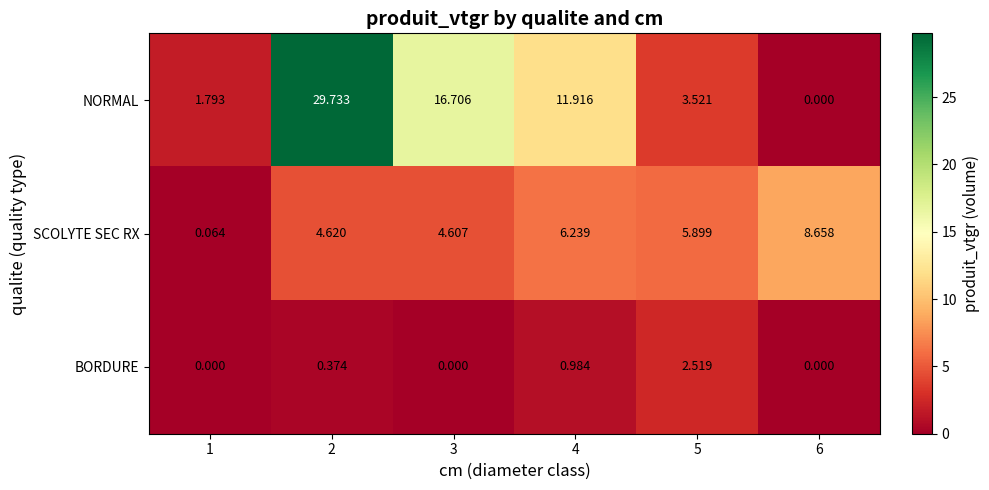

At how many categories does at least one series exceed 2?

5